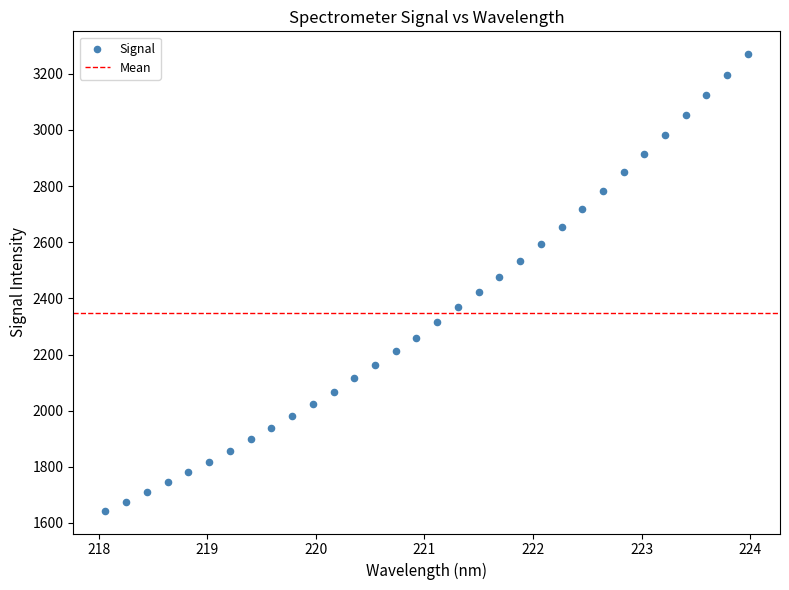

What is the range of X values (max minus min)?

5.9